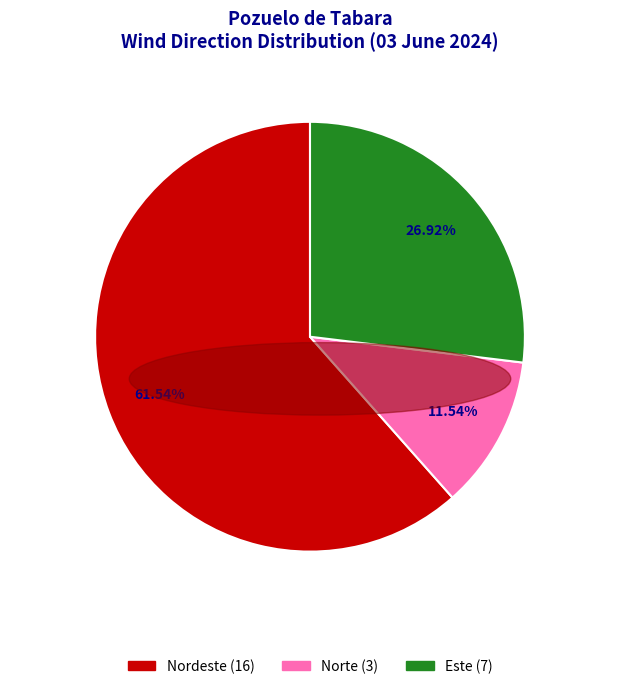

Does any single category account for the majority?

Yes